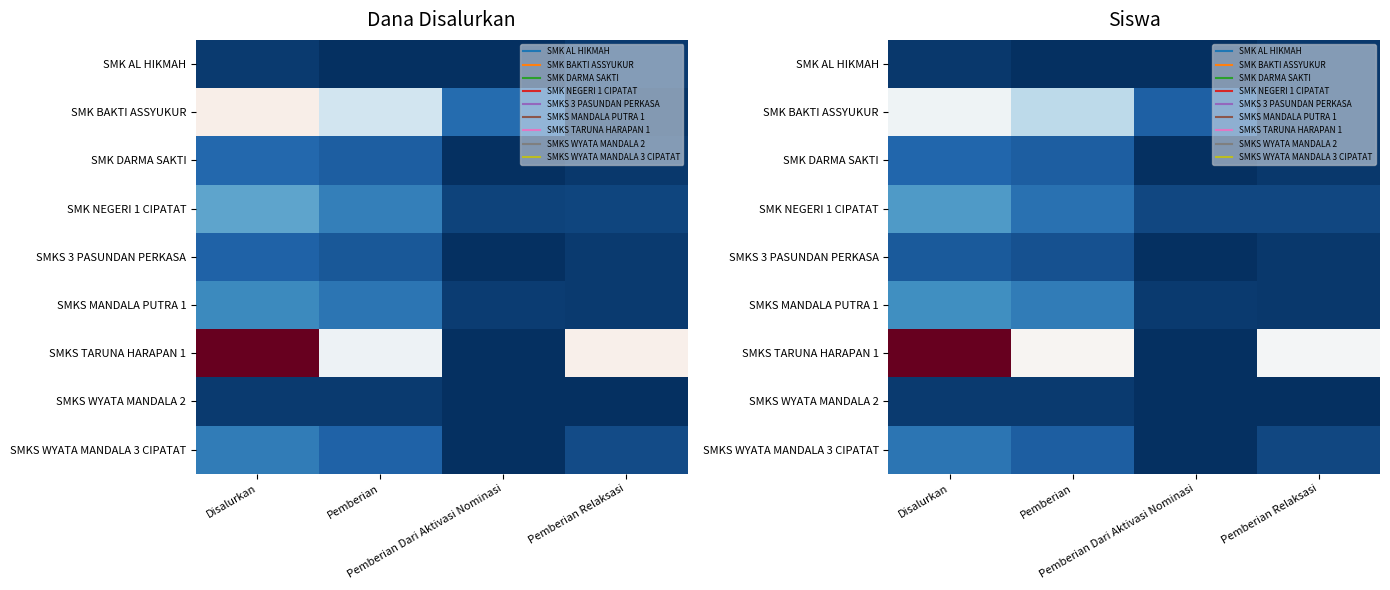

What is the greatest value displayed?

438